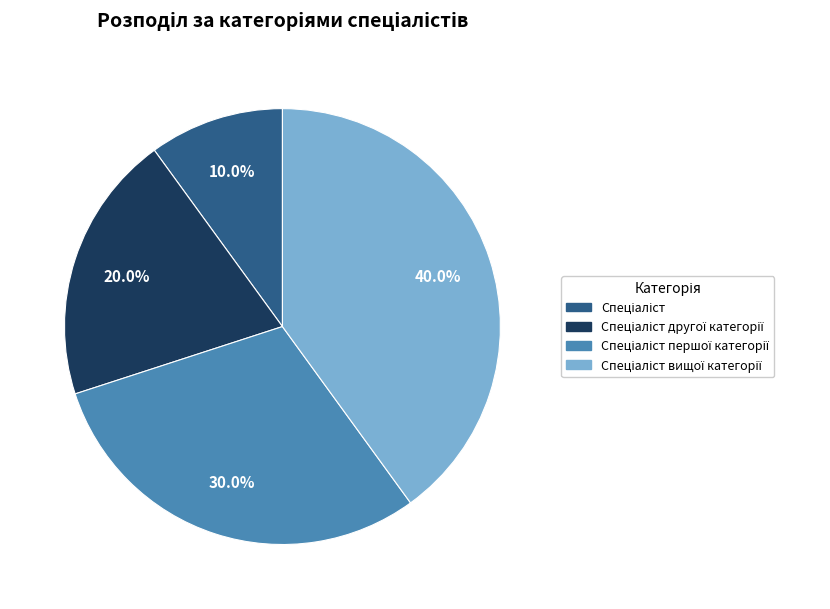

How many slices are in this pie chart?

4